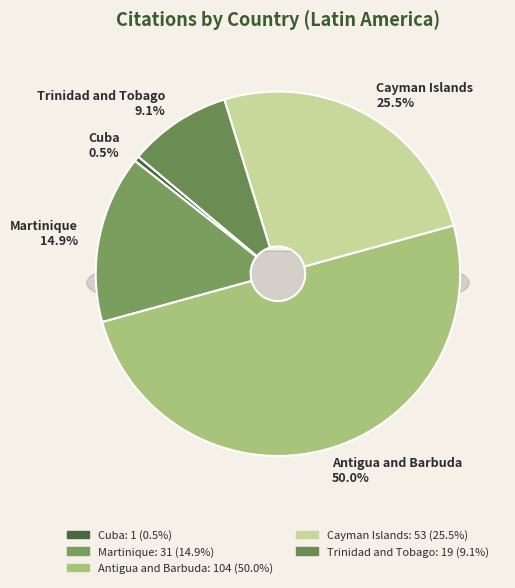

To the nearest percent, what is the difference between the Trinidad and Tobago and Cuba slice percentages?

9%